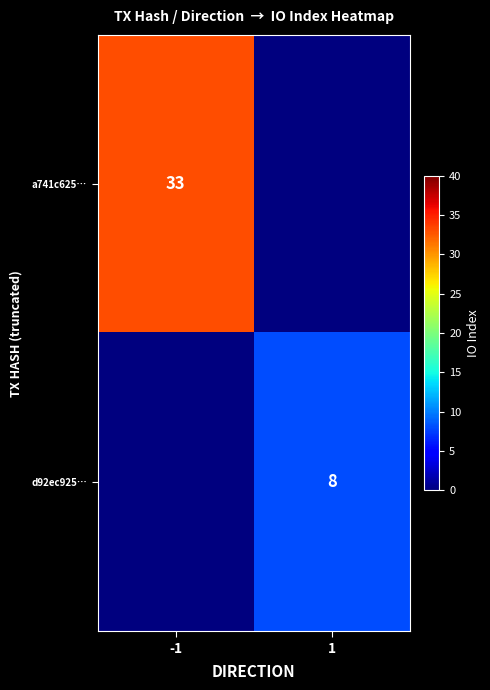

True or false: a741c625… has a value of 33 at -1.

True